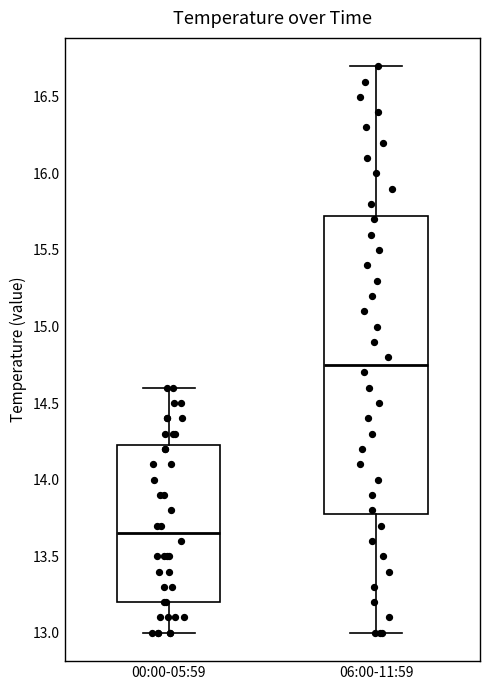

Reading left to right, read every box against the y-axis: the position of its median line, the range the box covers, and the ends of its whiskers. The values are not printed on the chart, so give them approximately, as read against the axis.

00:00-05:59: median 13.65, box 13.20 to 14.25, whiskers 13.00 to 14.60
06:00-11:59: median 14.75, box 13.80 to 15.75, whiskers 13.00 to 16.70